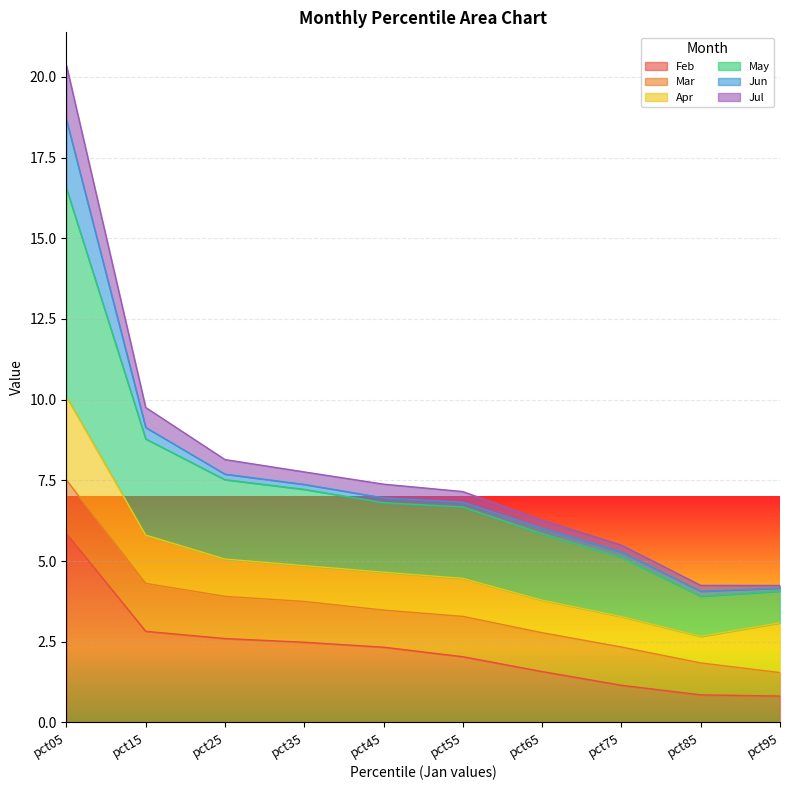

True or false: Jul and May cross at least once.

False